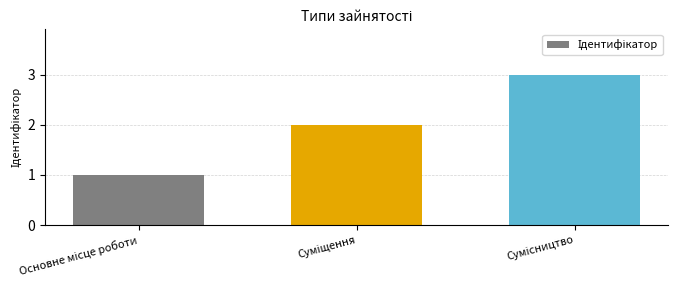

What is the greatest value displayed?

3